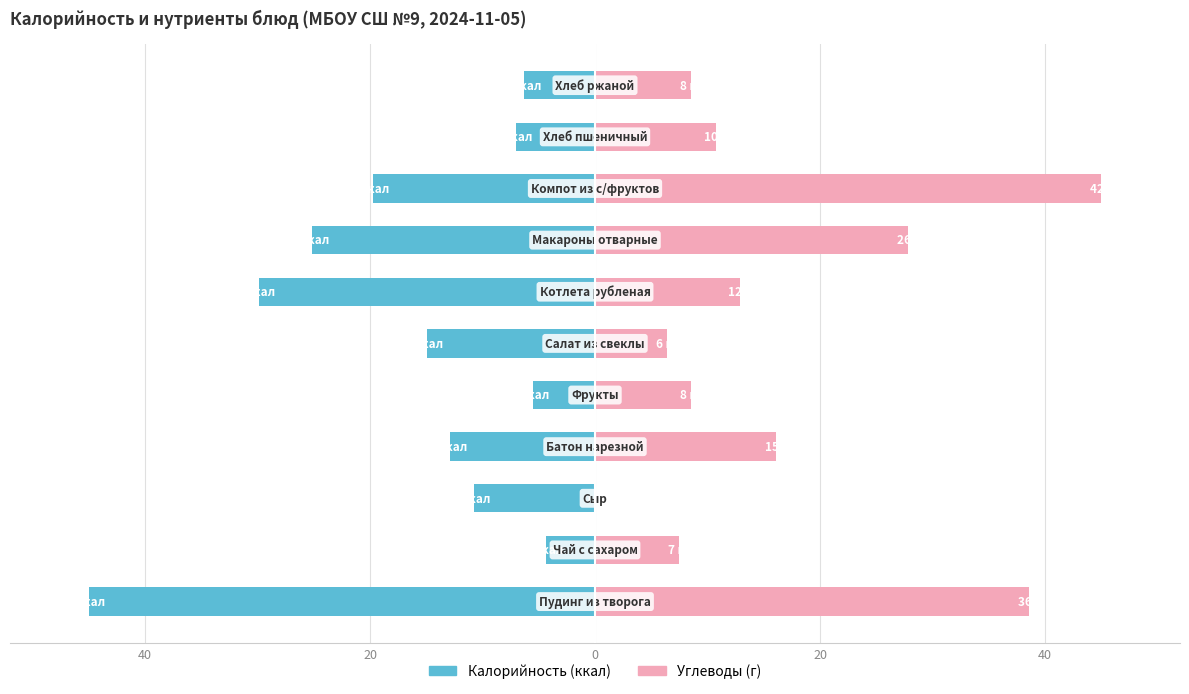

What is the minimum value shown in the chart?

-45.0